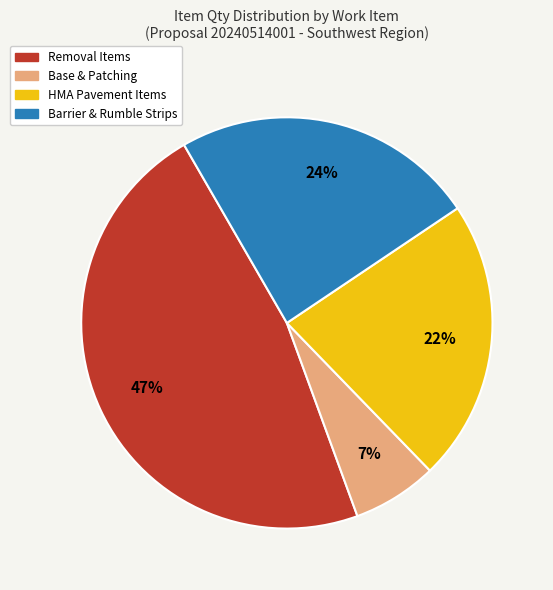

Count the number of slices in the pie.

4